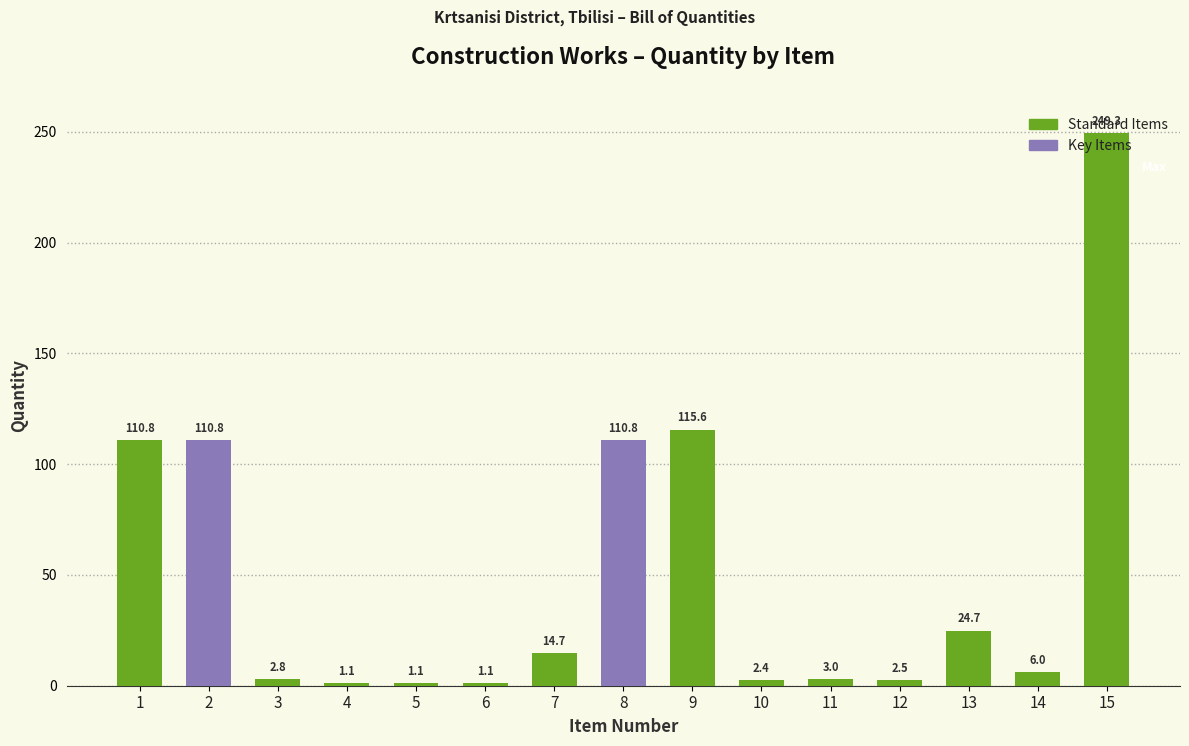

How many data points does each series have?

15